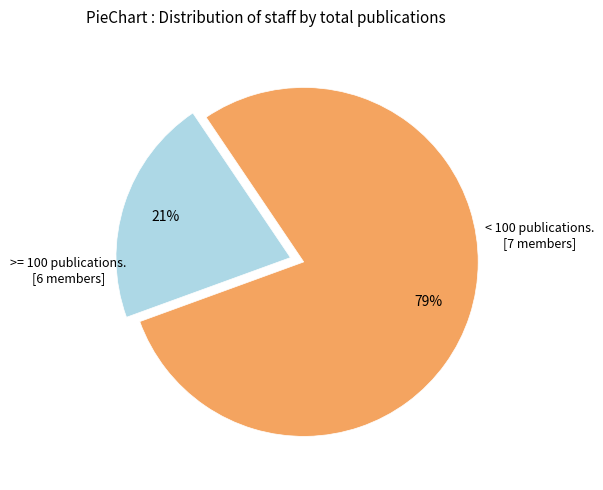

Count the number of slices in the pie.

2